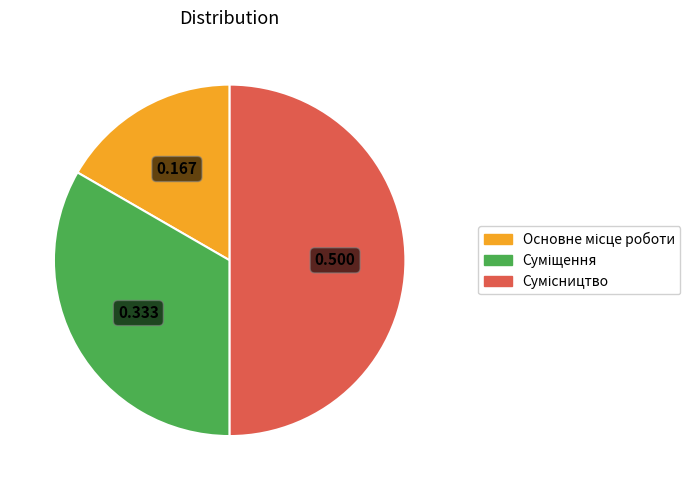

What is the change in value from Основне місце роботи to Сумісництво?

+2